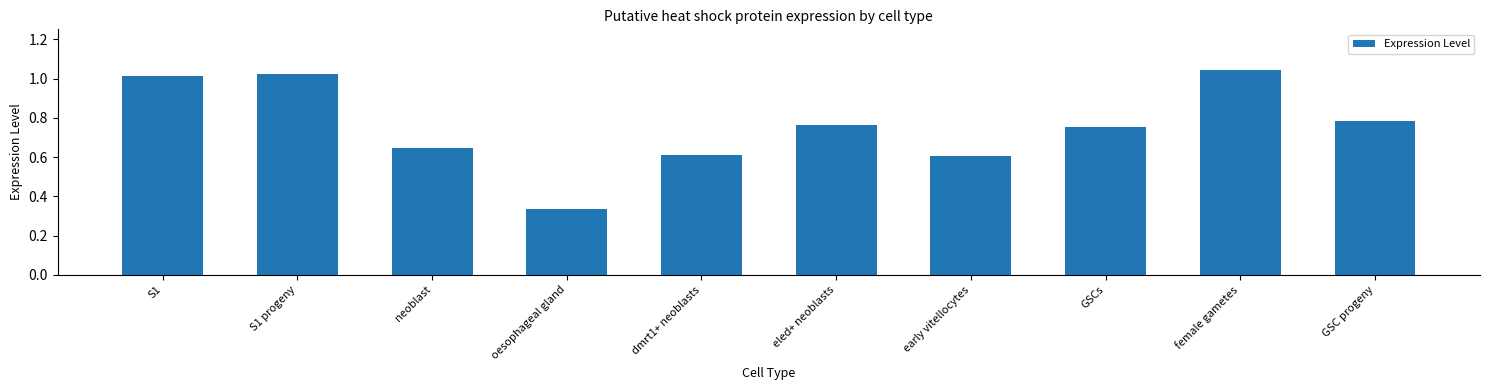

Are the bars grouped side by side (vs. stacked)?

No